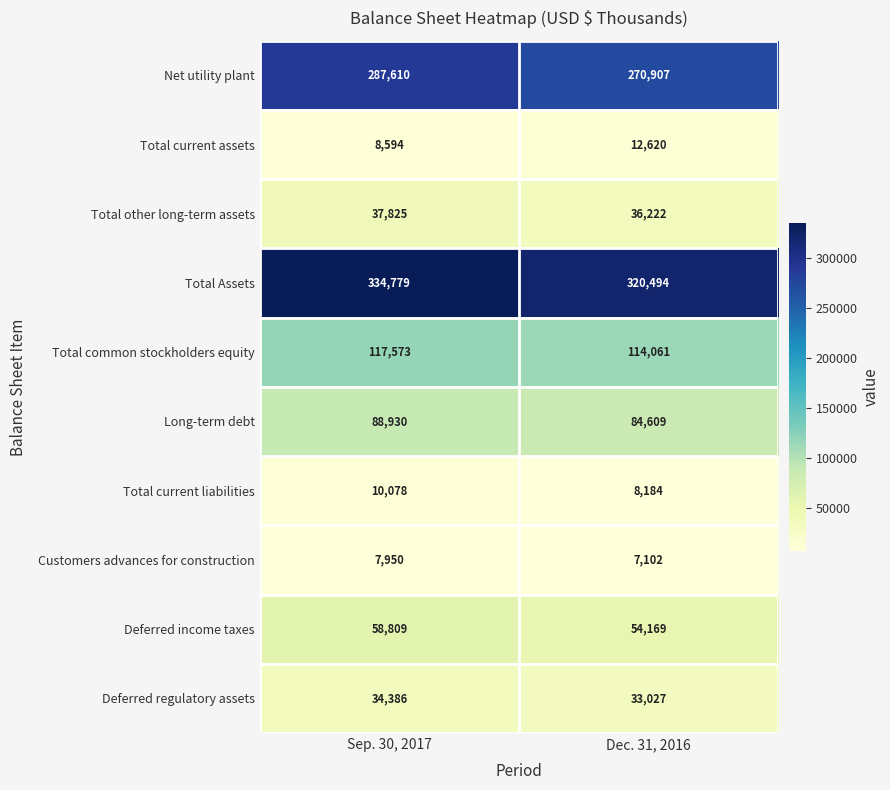

Between Sep. 30, 2017 and Dec. 31, 2016, which series saw the biggest shift?

Net utility plant